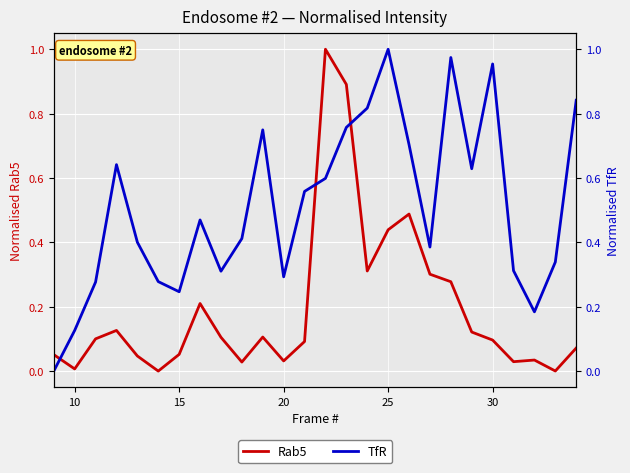

Reading left to right, list all the values displayed in this chart.

Rab5: 0.1	0.0	0.1	0.1	0.0	0.0	0.1	0.2	0.1	0.0	0.1	0.0	0.1	1.0	0.9	0.3	0.4	0.5	0.3	0.3	0.1	0.1	0.0	0.0	0.0	0.1
TfR: 0.0	0.1	0.3	0.6	0.4	0.3	0.2	0.5	0.3	0.4	0.7	0.3	0.6	0.6	0.8	0.8	1.0	0.7	0.4	1.0	0.6	1.0	0.3	0.2	0.3	0.8